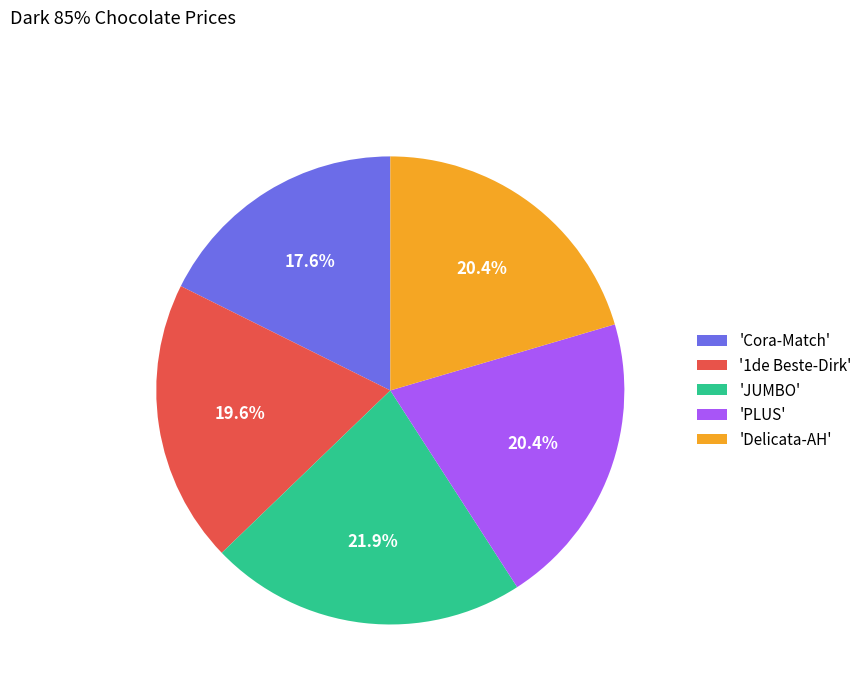

Is 'Delicata-AH' the majority of the pie?

No